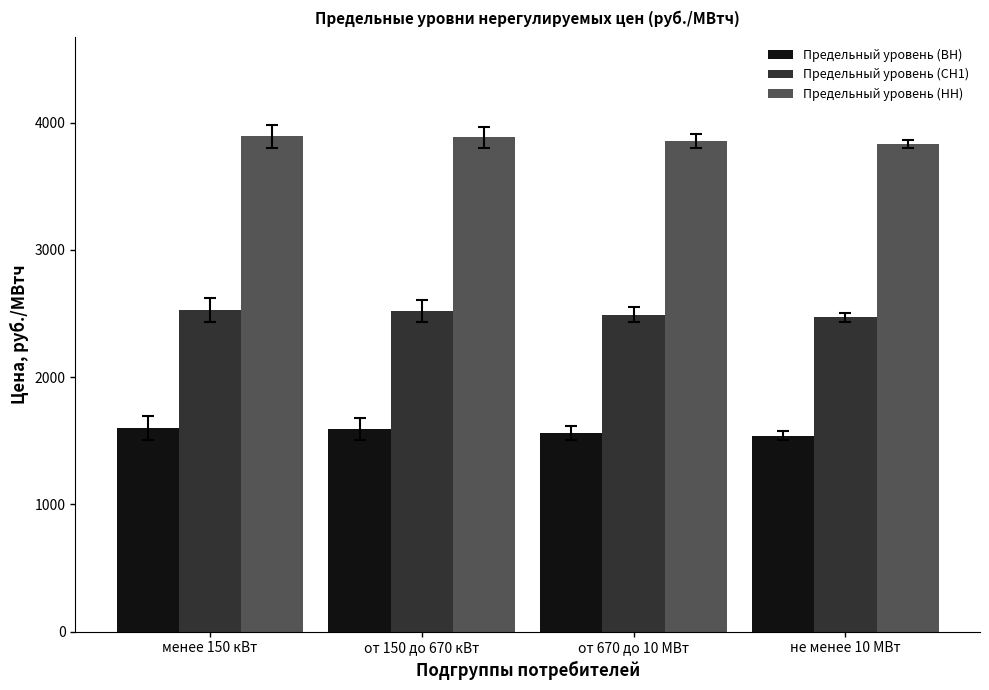

The value of Предельный уровень (СН1) at от 670 до 10 МВт is 2491.9. True or false?

True